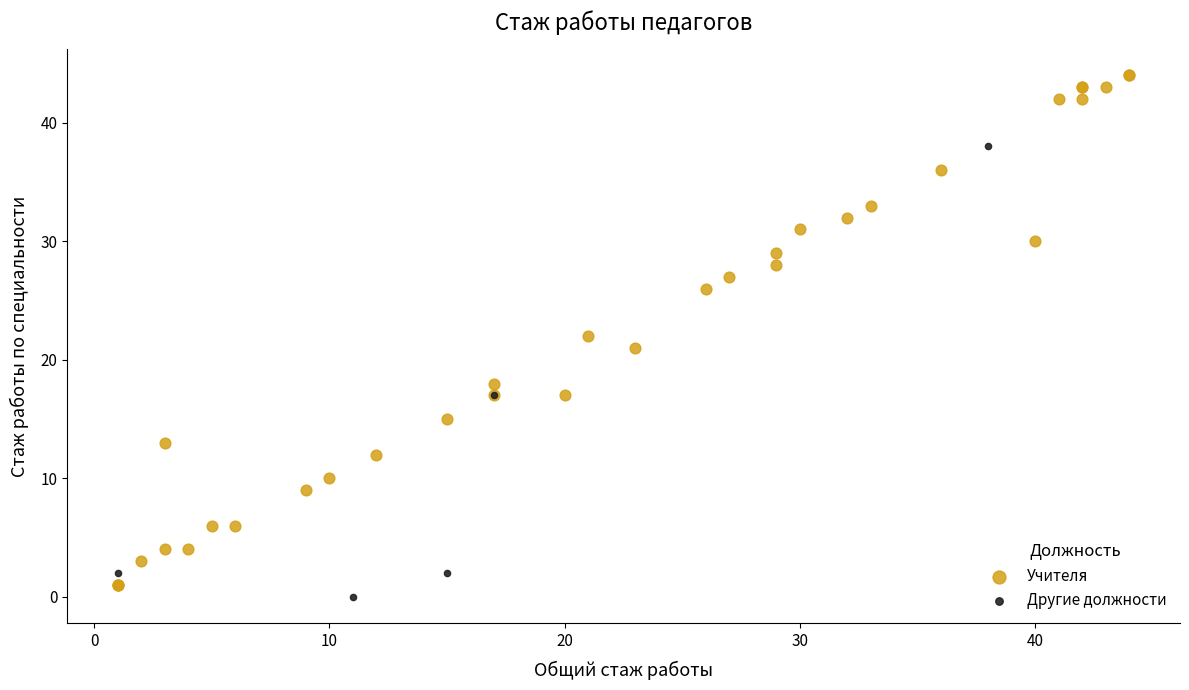

Which series reaches the maximum Y coordinate?

Учителя